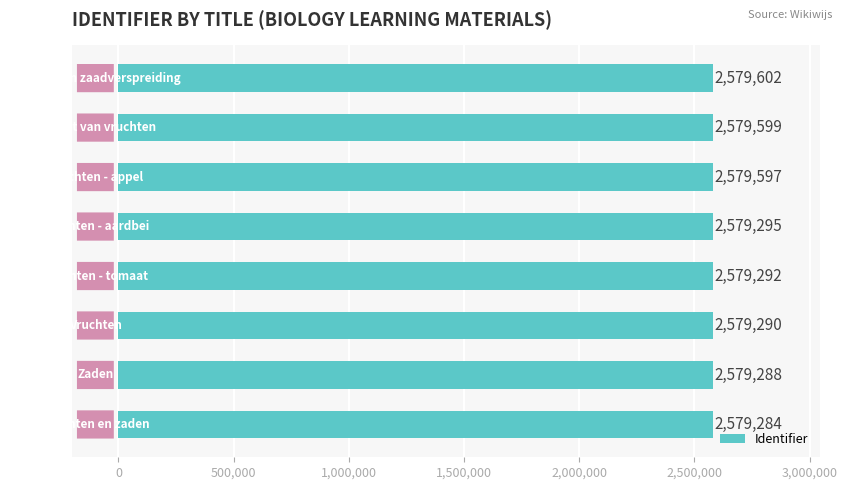

Does the chart contain any negative values?

No